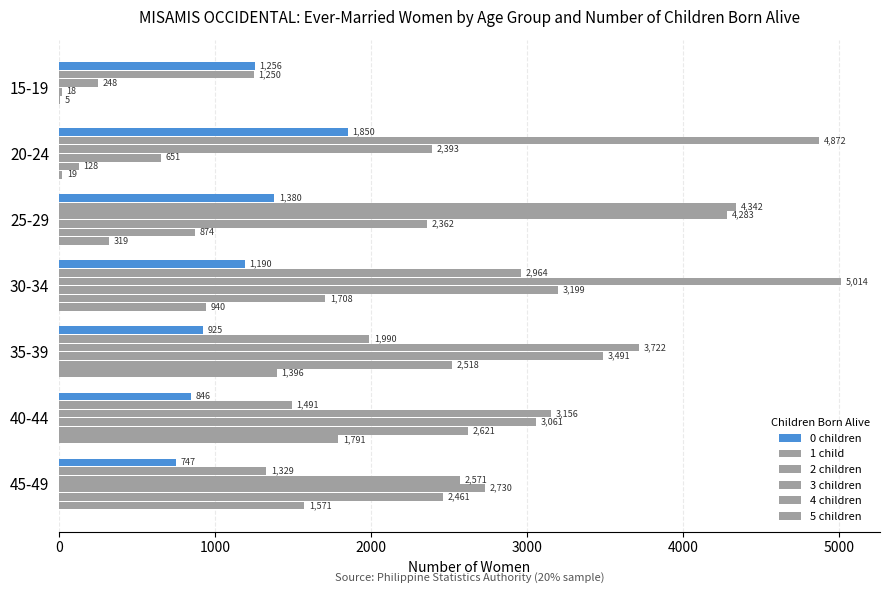

How many series are shown in this chart?

6